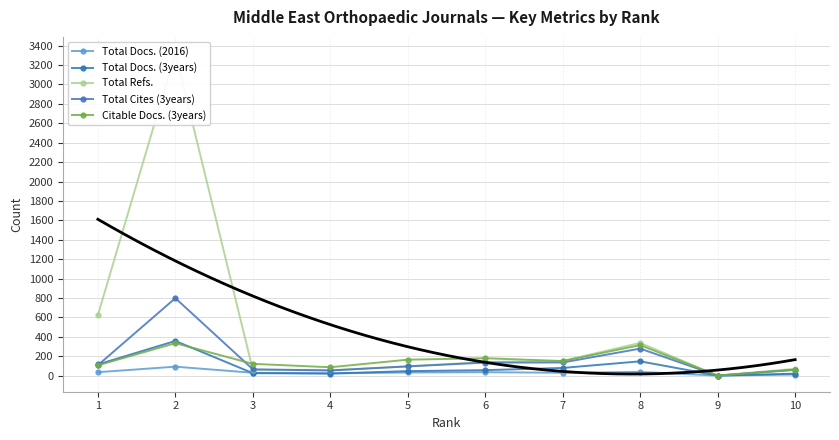

What is the average value of the Total Cites (3years) series?

172